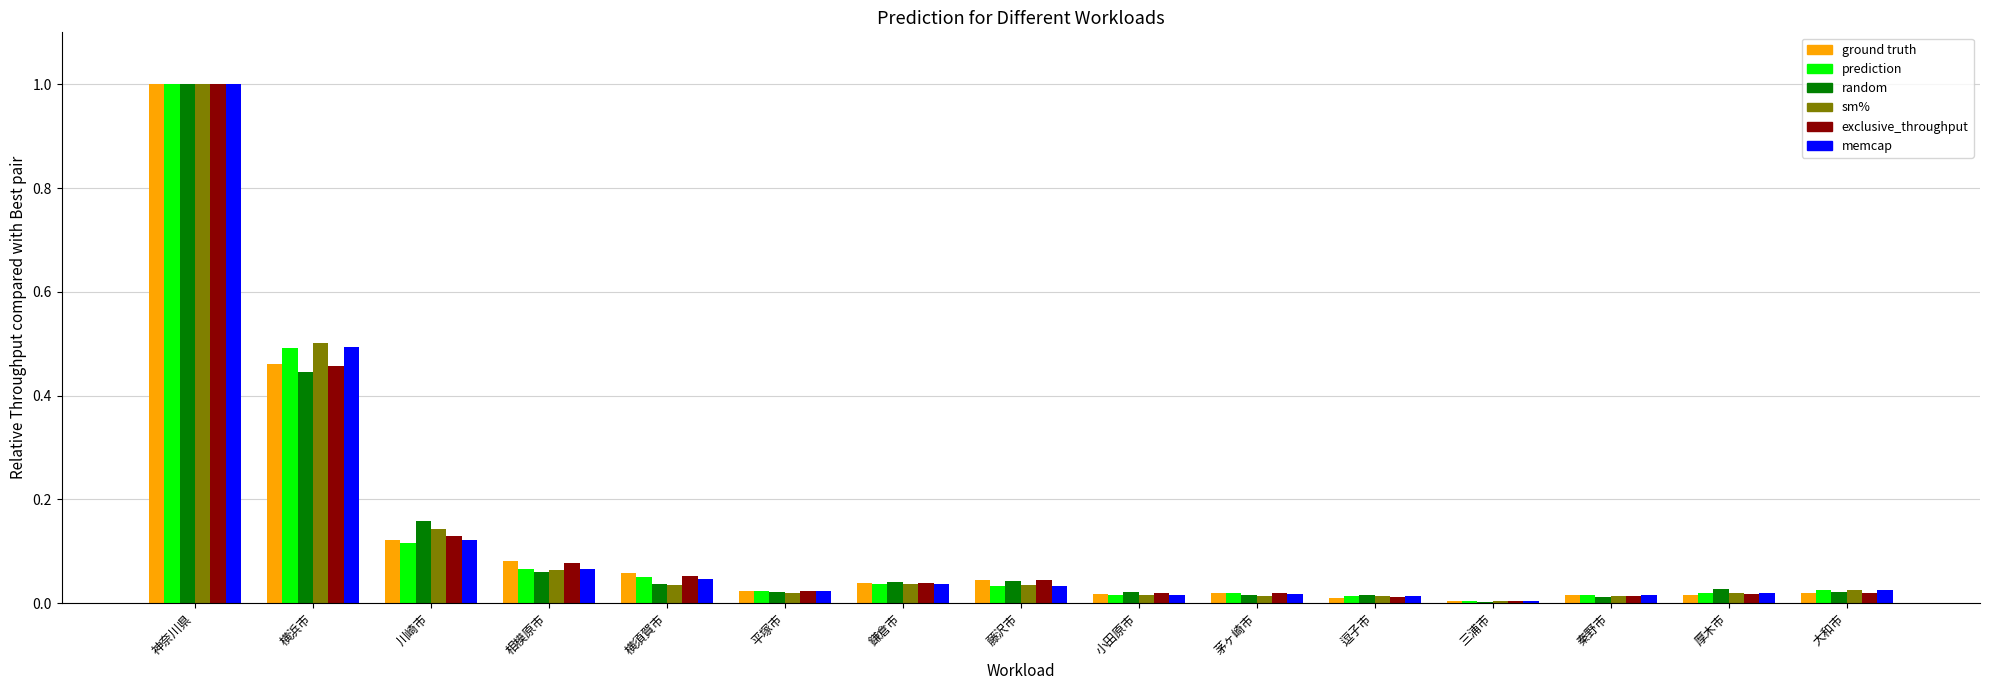

At which category is the sum across all series the highest?

神奈川県